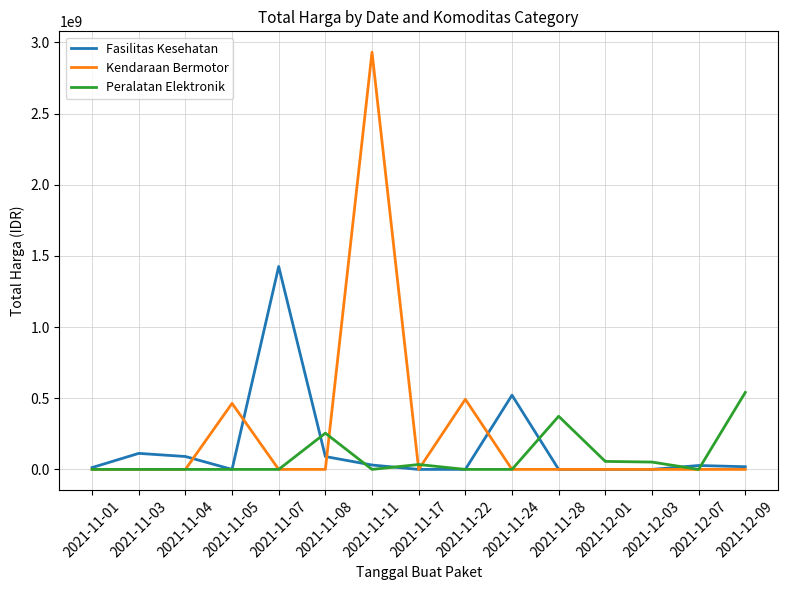

Which series changed the most between 2021-11-11 and 2021-11-24?

Kendaraan Bermotor